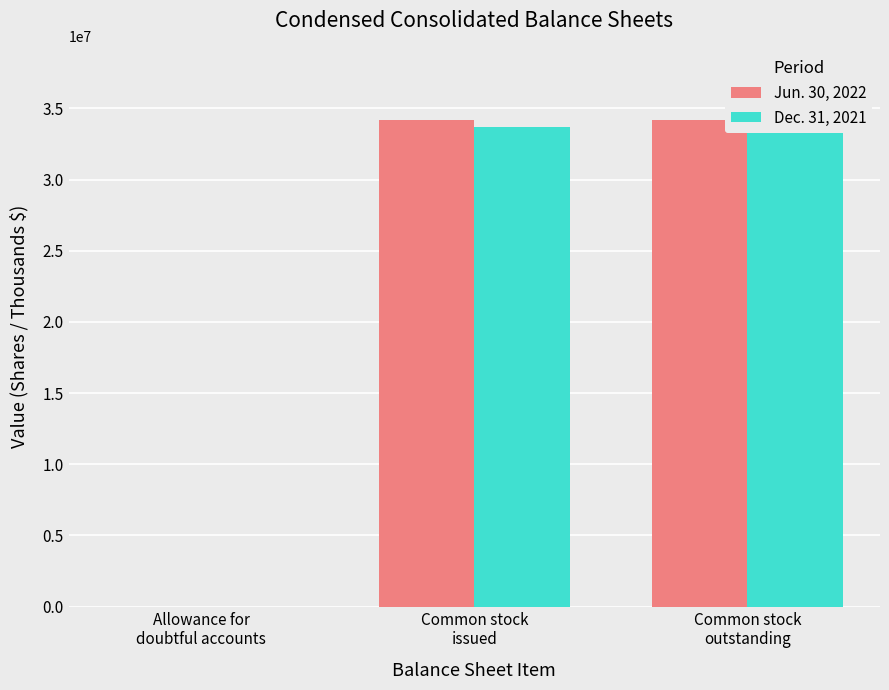

What is the average value of the Jun. 30, 2022 series?

22814494